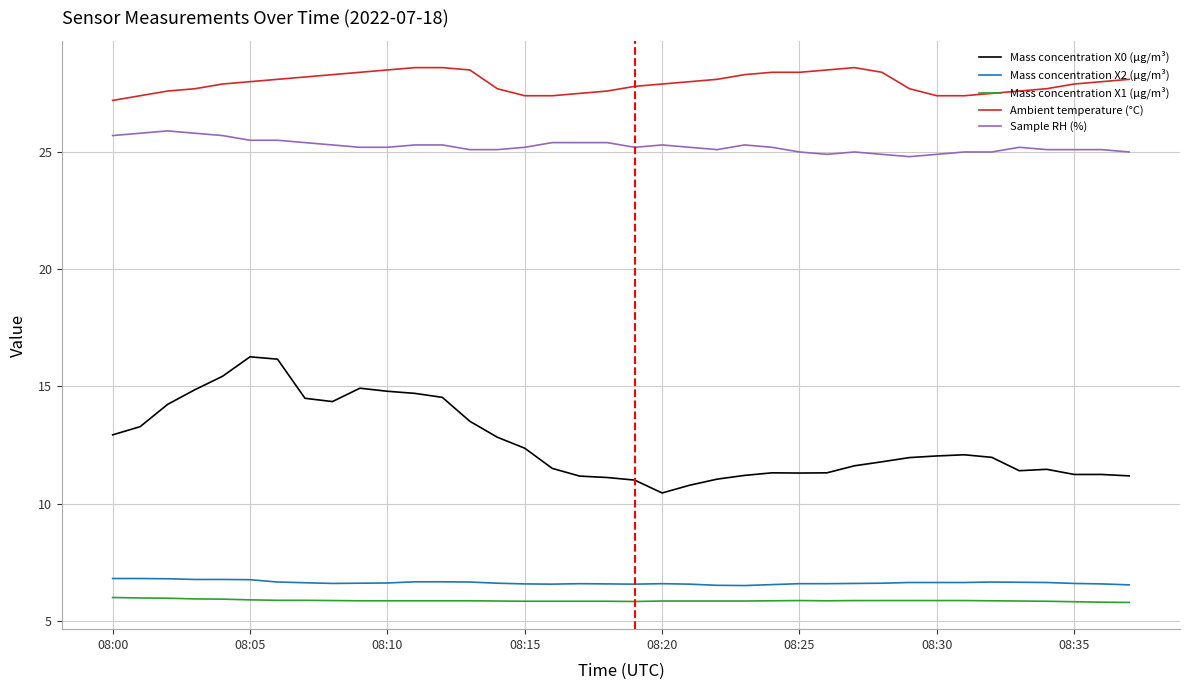

Does the chart have visible grid lines?

Yes